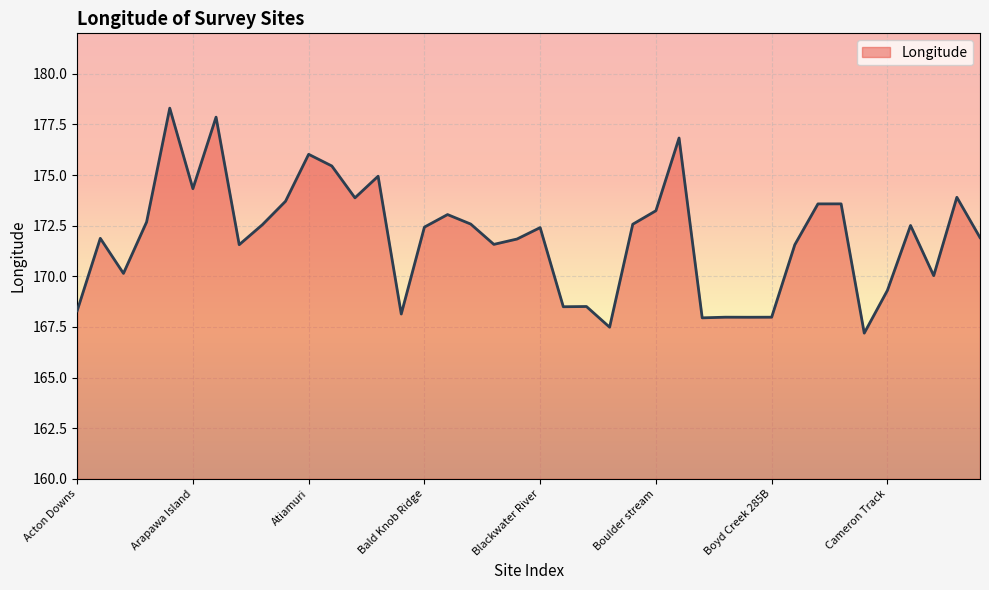

What is the difference between the maximum and minimum values?

11.1